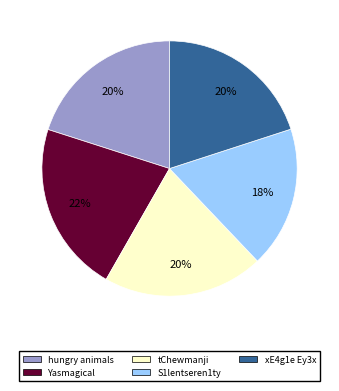

To the nearest percent, what is the combined percentage of xE4g1e Ey3x and hungry animals?

40%